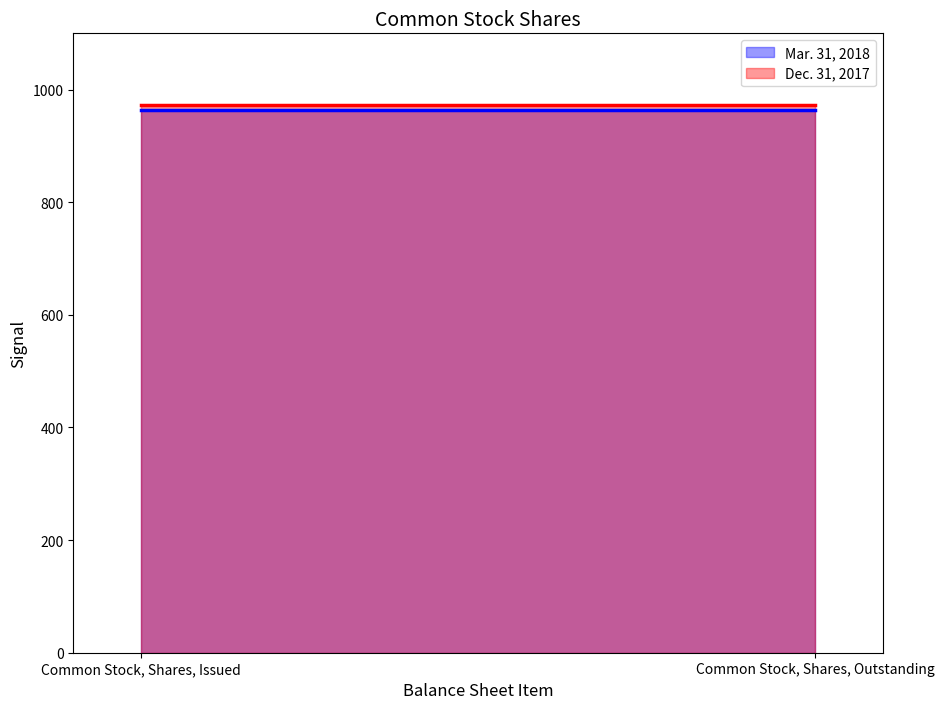

What is the total value across all series at Common Stock, Shares, Outstanding?

1936.2